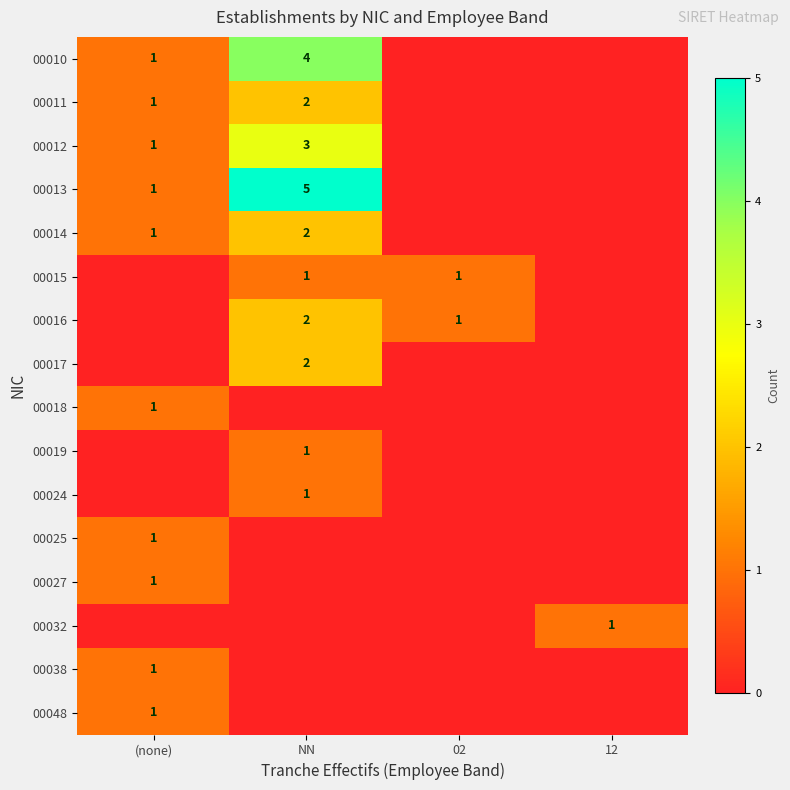

At how many categories does at least one series exceed 0?

4